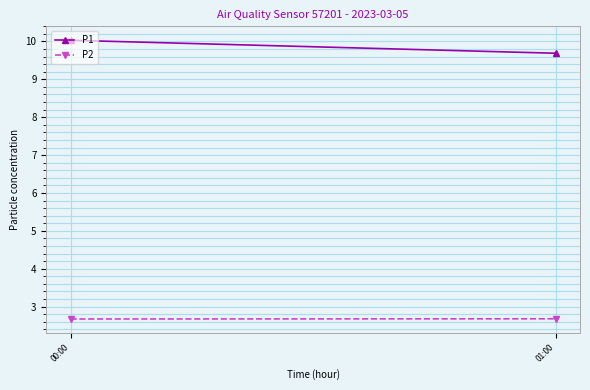

At which label does P1 first exceed 10?

00:00